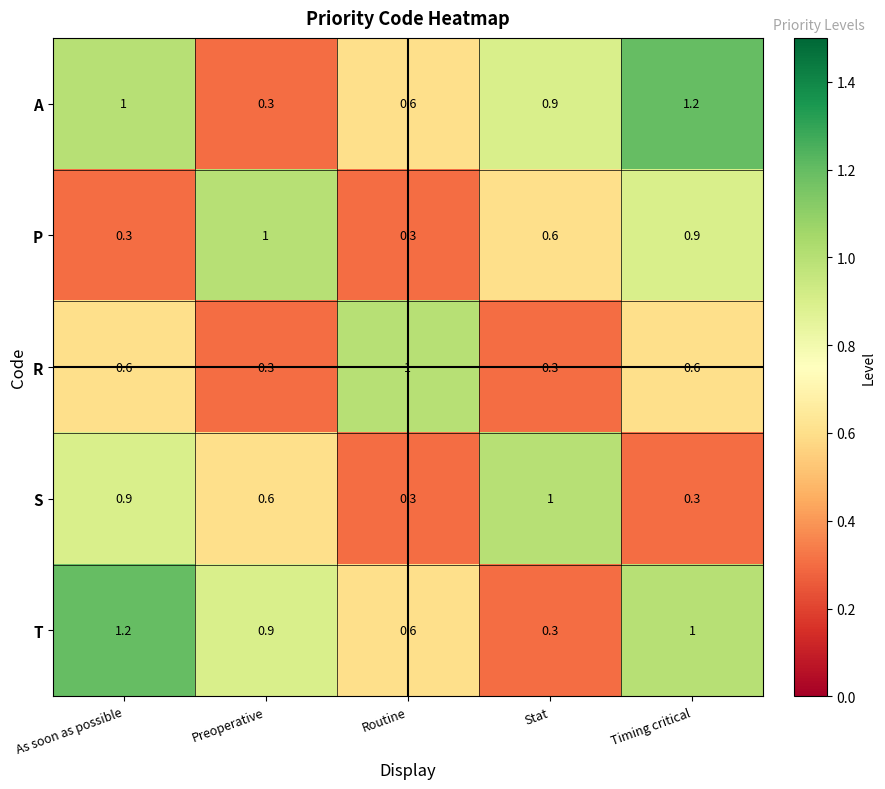

Rank the categories by A value from lowest to highest.

Preoperative, Routine, Stat, As soon as possible, Timing critical